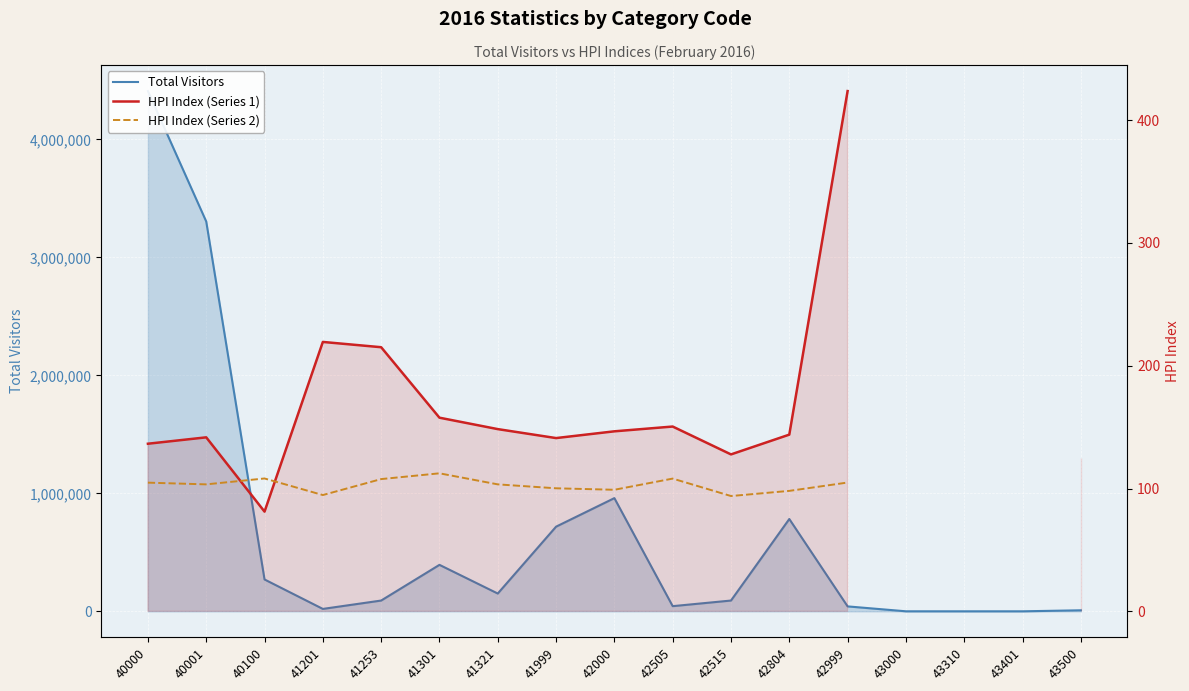

In Total Visitors, how many points are lower than both neighbors (excluding endpoints)?

4